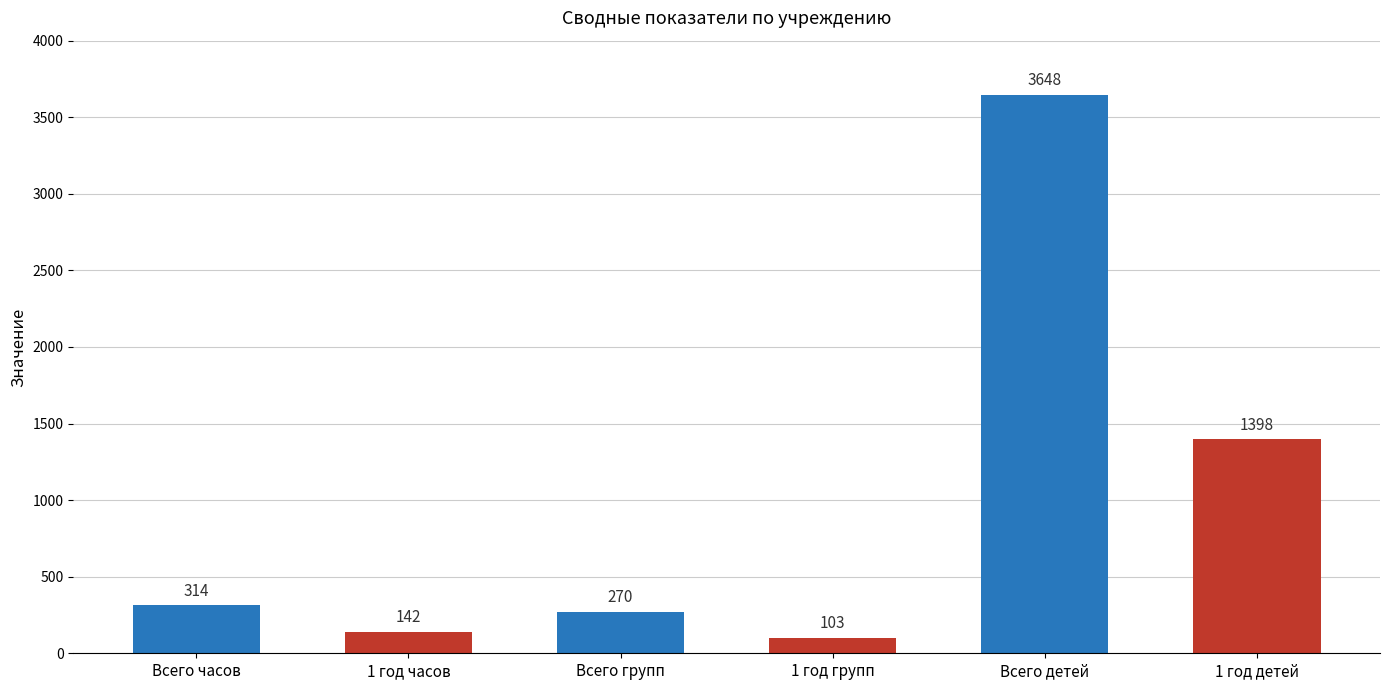

Rank the categories by value from highest to lowest.

Всего детей, 1 год детей, Всего часов, Всего групп, 1 год часов, 1 год групп